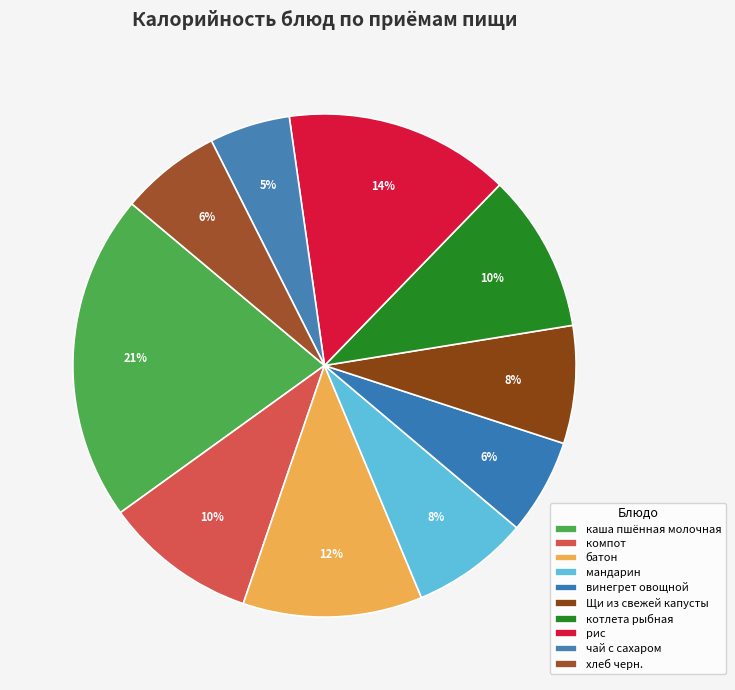

To the nearest percent, what portion does компот represent?

10%